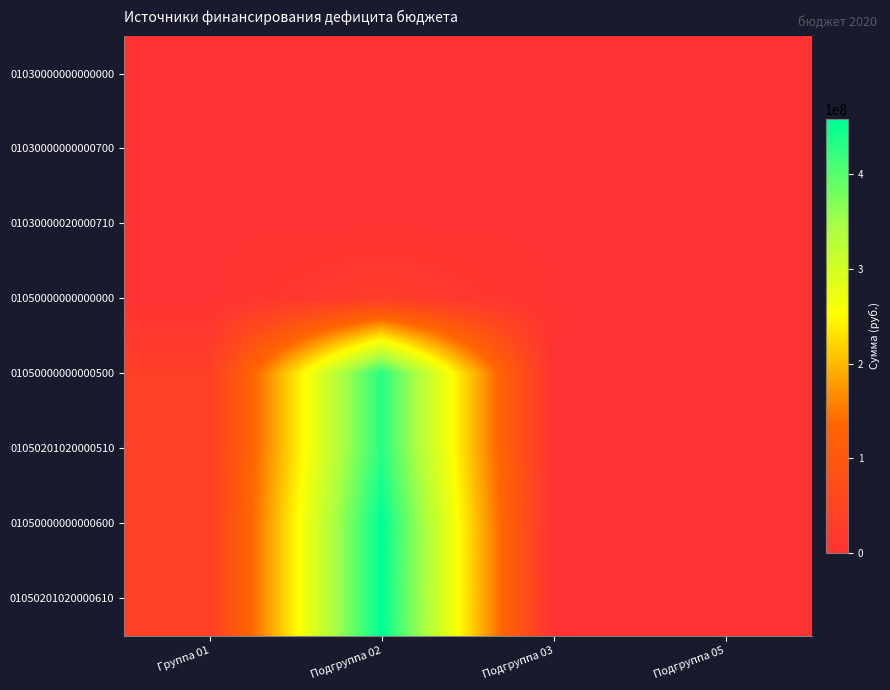

Reading left to right, list all the values displayed in this chart.

01030000000000000: Группа 01=6226.1	Подгруппа 02=0.0	Подгруппа 03=0.0	Подгруппа 05=0.0
01030000000000700: Группа 01=300000.0	Подгруппа 02=0.0	Подгруппа 03=300000.0	Подгруппа 05=0.0
01030000020000710: Группа 01=300000.0	Подгруппа 02=0.0	Подгруппа 03=300000.0	Подгруппа 05=0.0
01050000000000000: Группа 01=245485.2	Подгруппа 02=27446845.8	Подгруппа 03=0.0	Подгруппа 05=0.0
01050000000000500: Группа 01=32397887.4	Подгруппа 02=431440154.1	Подгруппа 03=0.0	Подгруппа 05=0.0
01050201020000510: Группа 01=32397887.4	Подгруппа 02=431440154.1	Подгруппа 03=0.0	Подгруппа 05=0.0
01050000000000600: Группа 01=32643372.6	Подгруппа 02=458886999.9	Подгруппа 03=0.0	Подгруппа 05=0.0
01050201020000610: Группа 01=32643372.6	Подгруппа 02=458886999.9	Подгруппа 03=0.0	Подгруппа 05=0.0